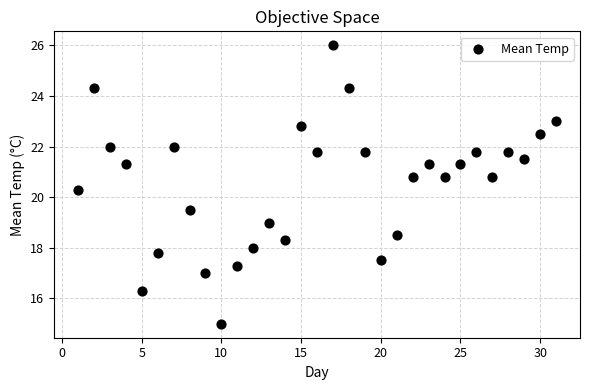

What is the range of X values (max minus min)?

30.0